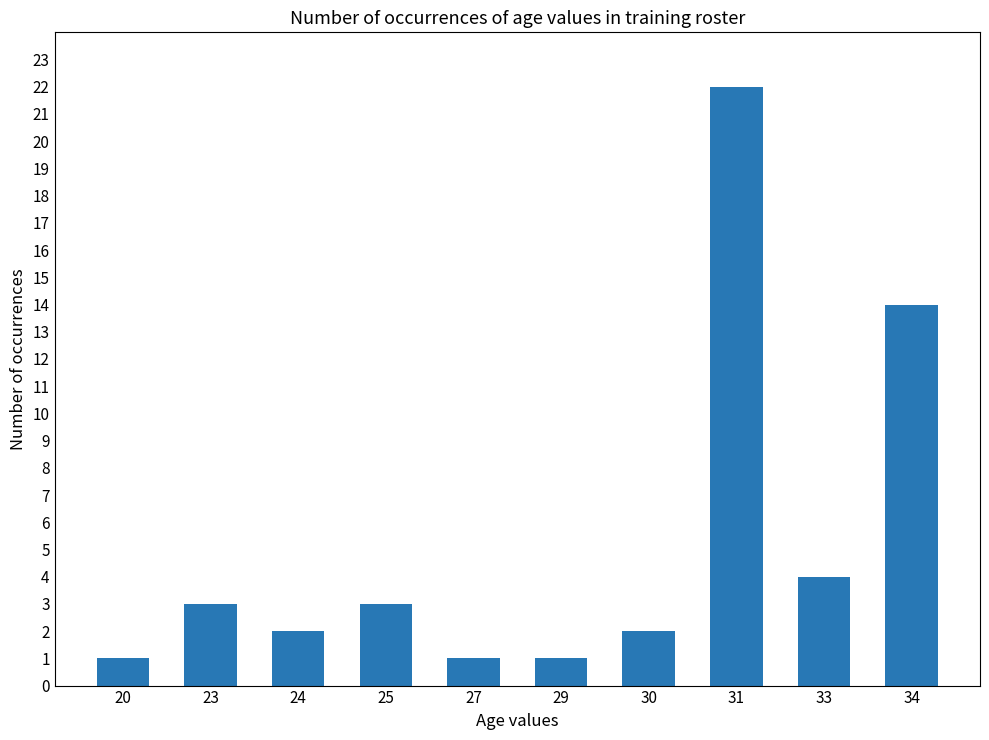

Reading left to right, transcribe all the data shown in this chart.

1	3	2	3	1	1	2	22	4	14